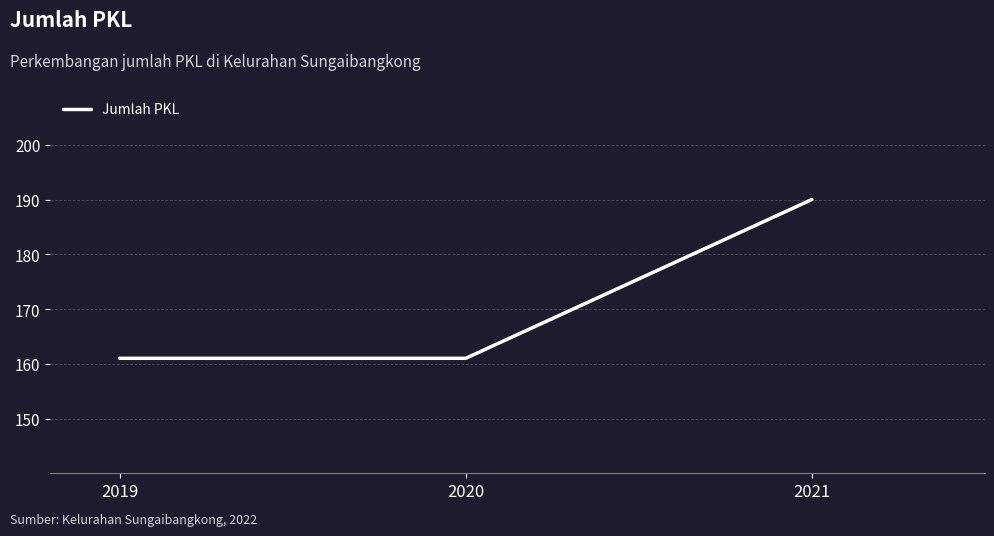

What is the change in value from 2019 to 2021?

+29